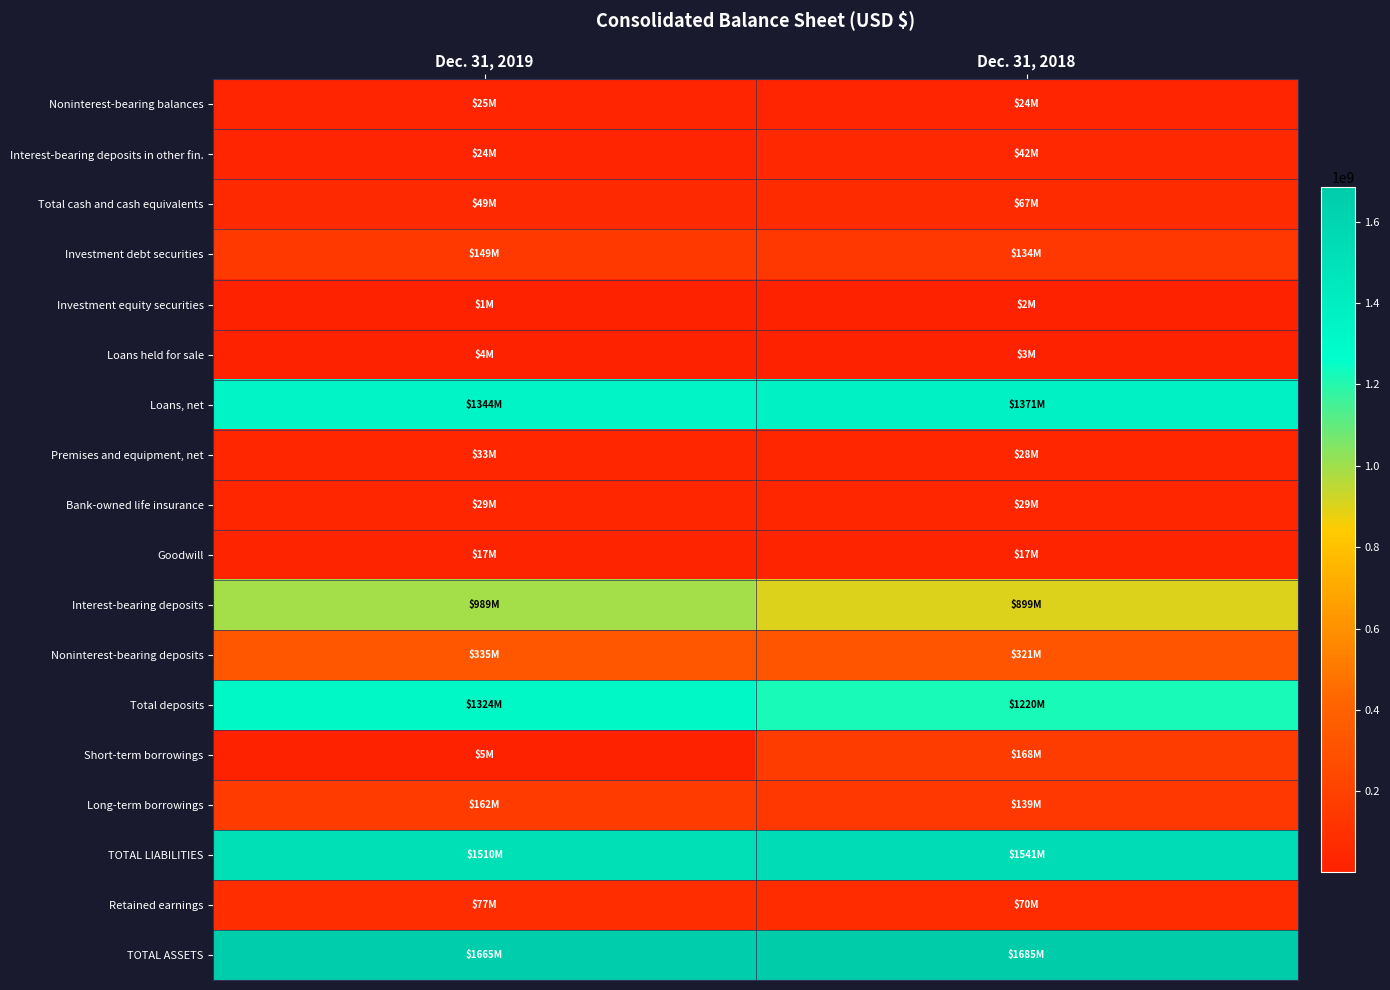

At which category is the sum across all series the highest?

Dec. 31, 2018